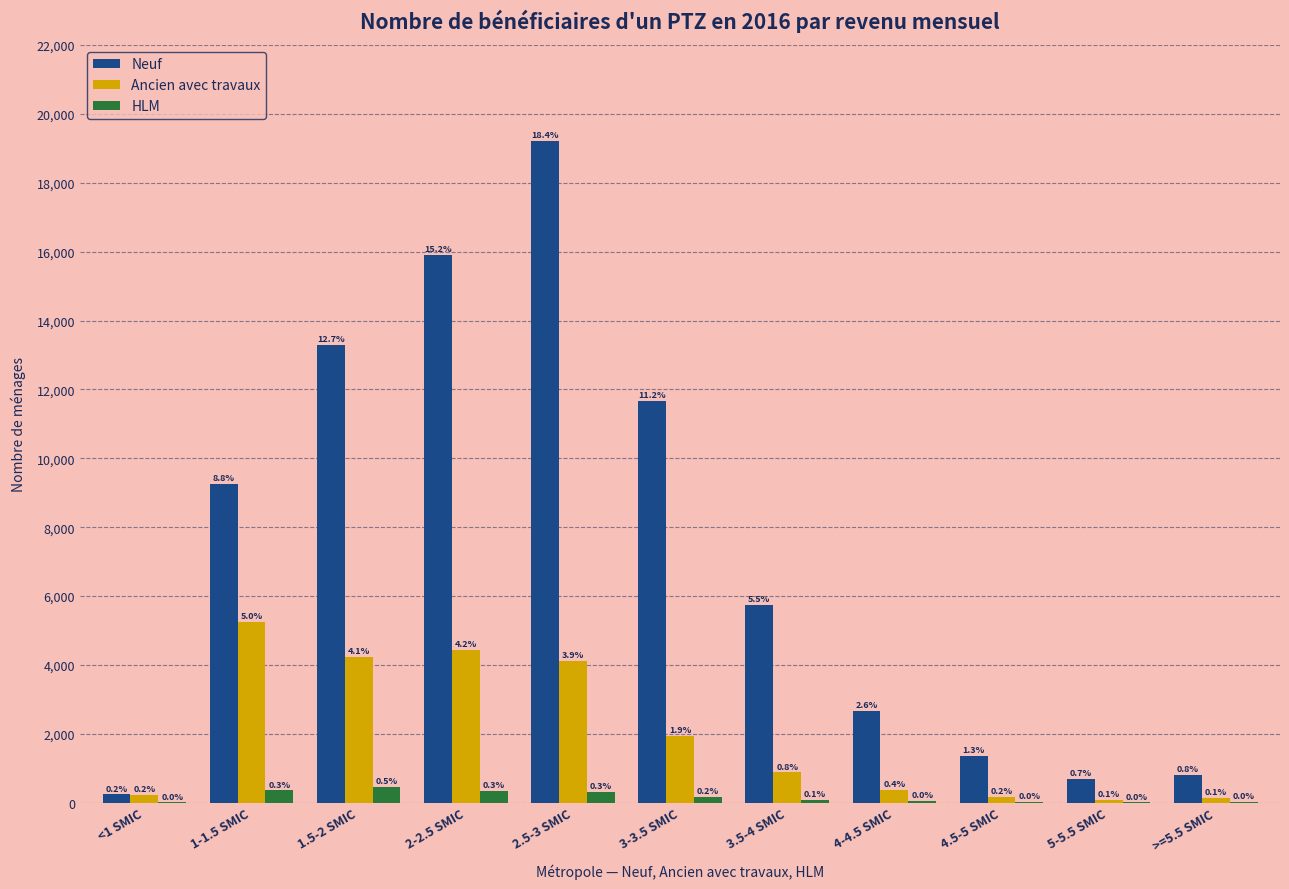

What is the smallest value displayed?

9